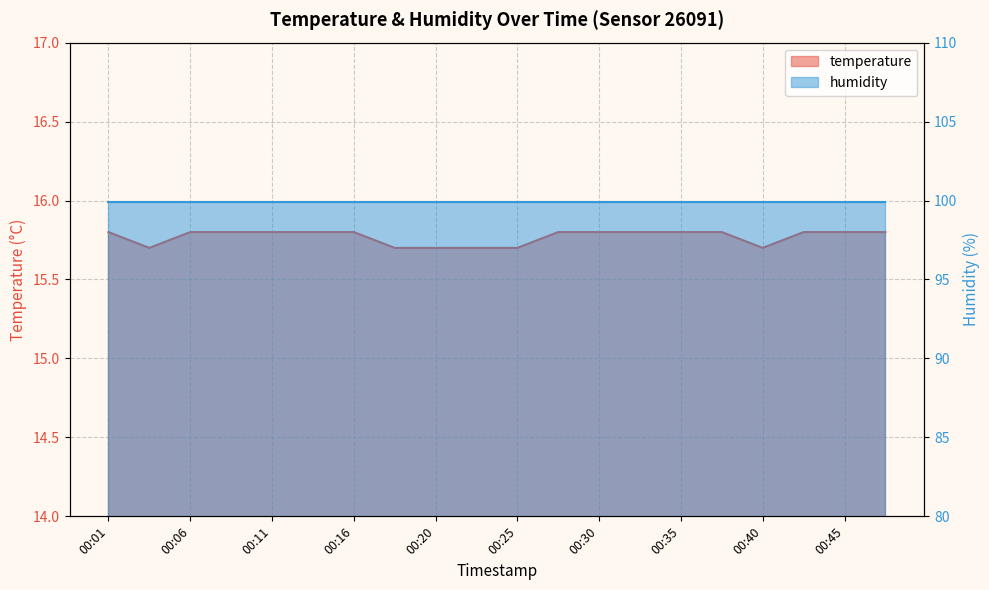

Reading left to right, transcribe all the data shown in this chart.

15.8	15.7	15.8	15.8	15.8	15.8	15.8	15.7	15.7	15.7	15.7	15.8	15.8	15.8	15.8	15.8	15.7	15.8	15.8	15.8